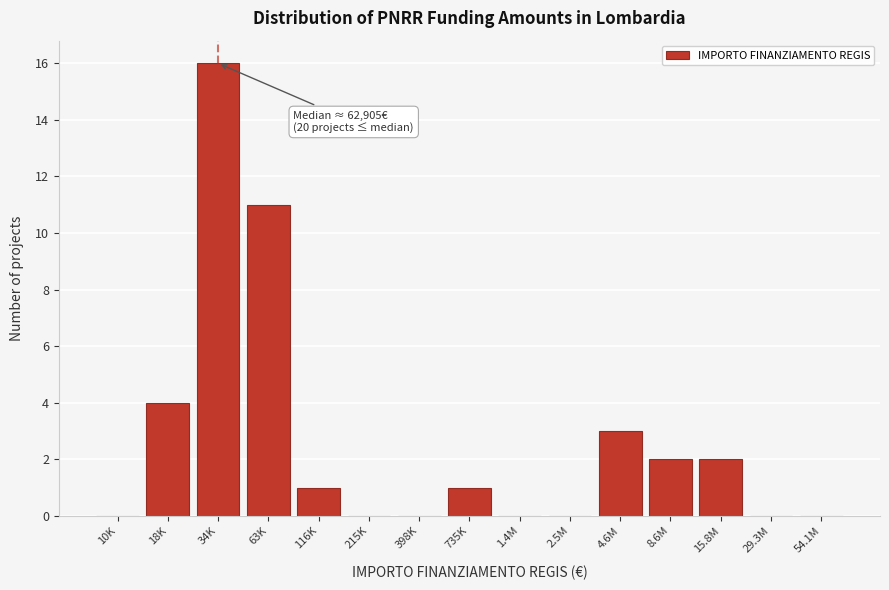

Reading left to right, extract all data points from this chart.

10K=0	18K=4	34K=16	63K=11	116K=1	215K=0	398K=0	735K=1	1.4M=0	2.5M=0	4.6M=3	8.6M=2	15.8M=2	29.3M=0	54.1M=0